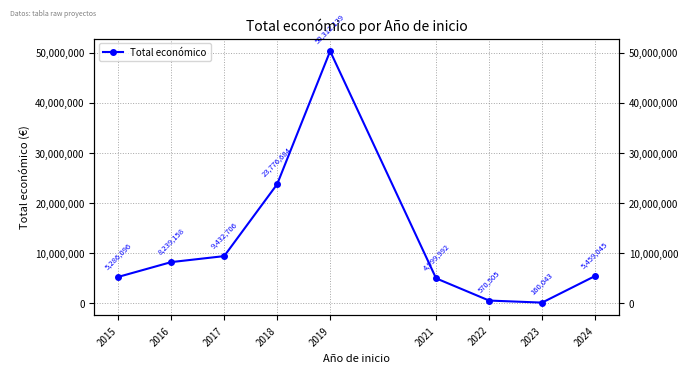

What is the maximum value shown in the chart?

50312139